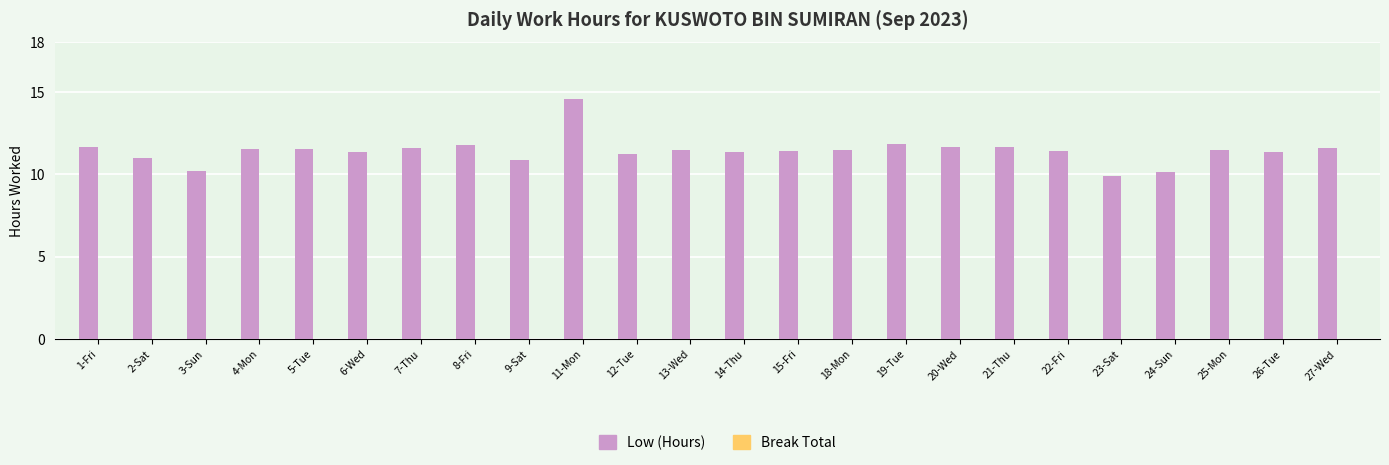

True or false: the data shows 6.9 at 1-Fri.

False